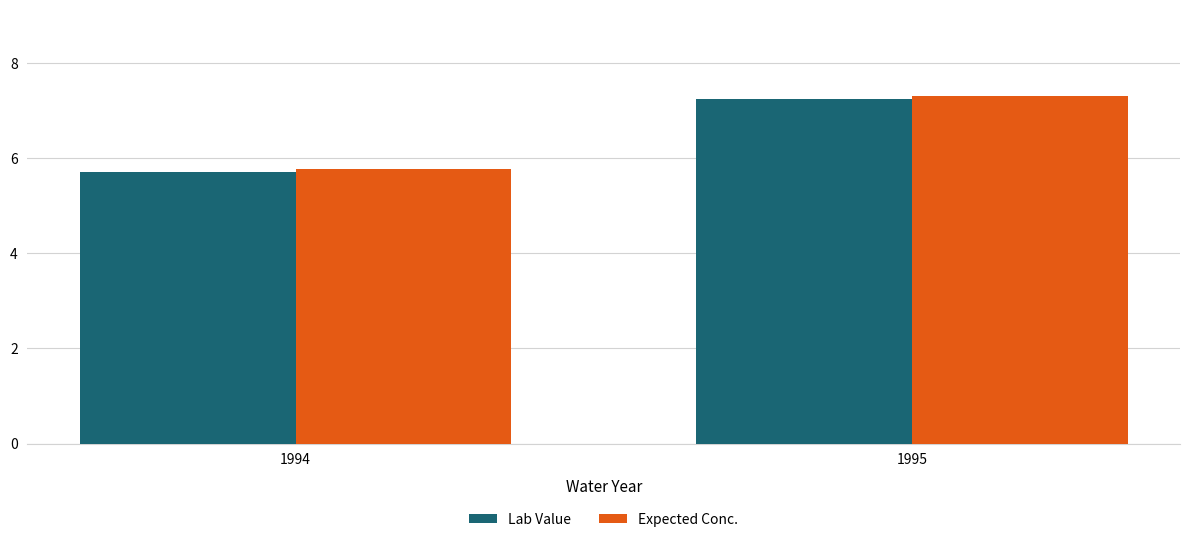

How many Expected Conc. values are between 5 and 7?

1